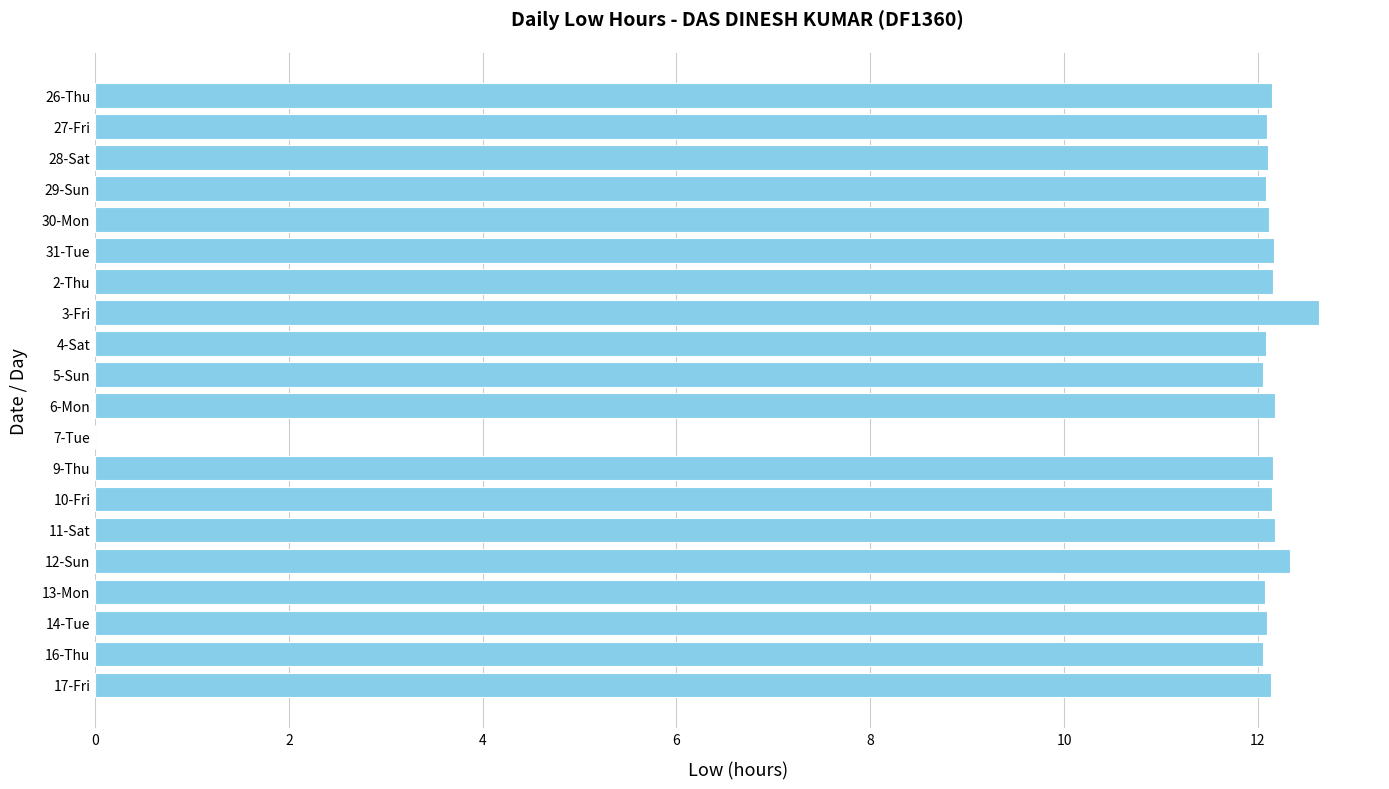

What is the average value?

11.6